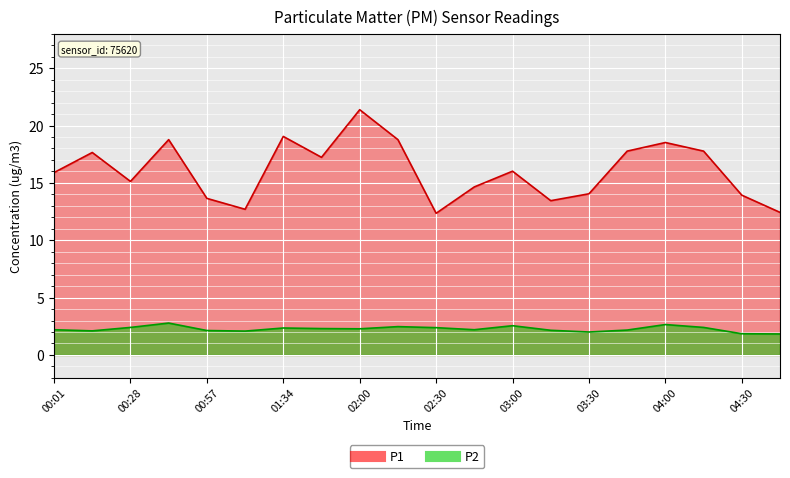

Where is the first local maximum for P2?

00:43